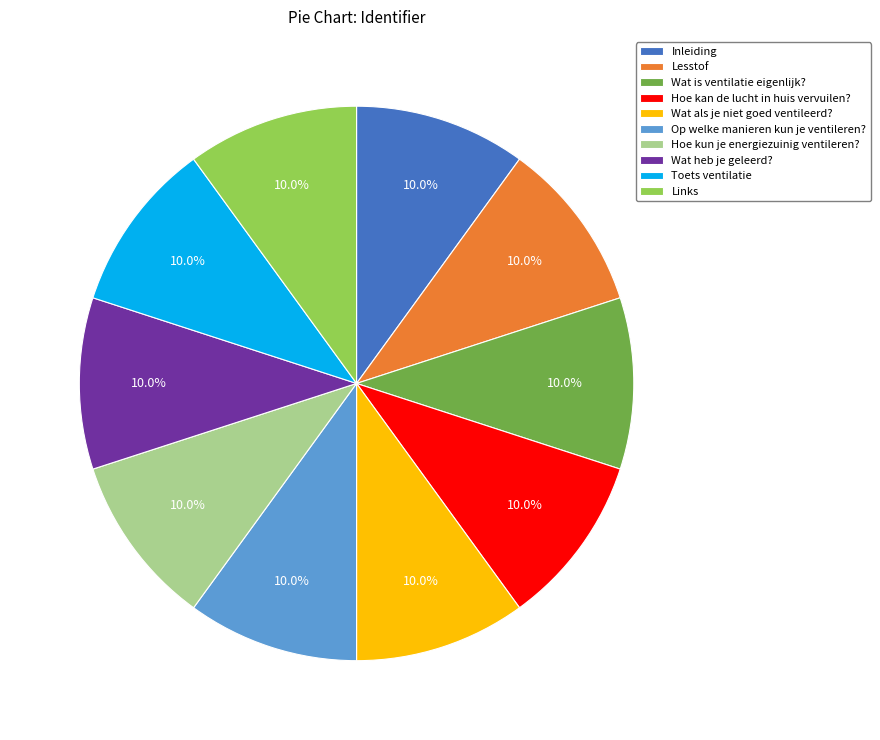

Does any single category account for the majority?

No